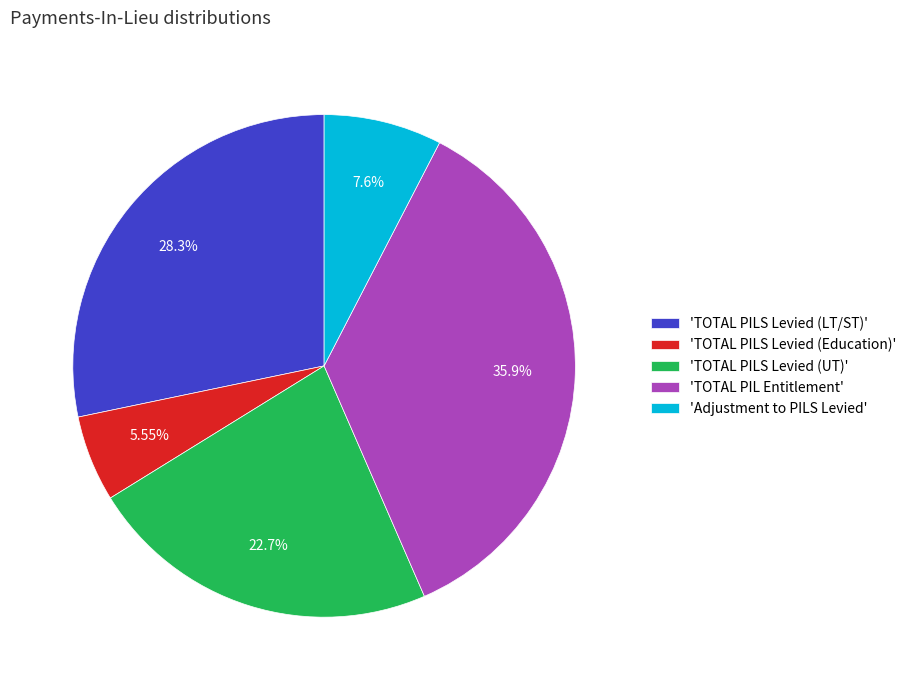

Which has a higher value, 'TOTAL PILS Levied (UT)' or 'TOTAL PILS Levied (Education)'?

'TOTAL PILS Levied (UT)'